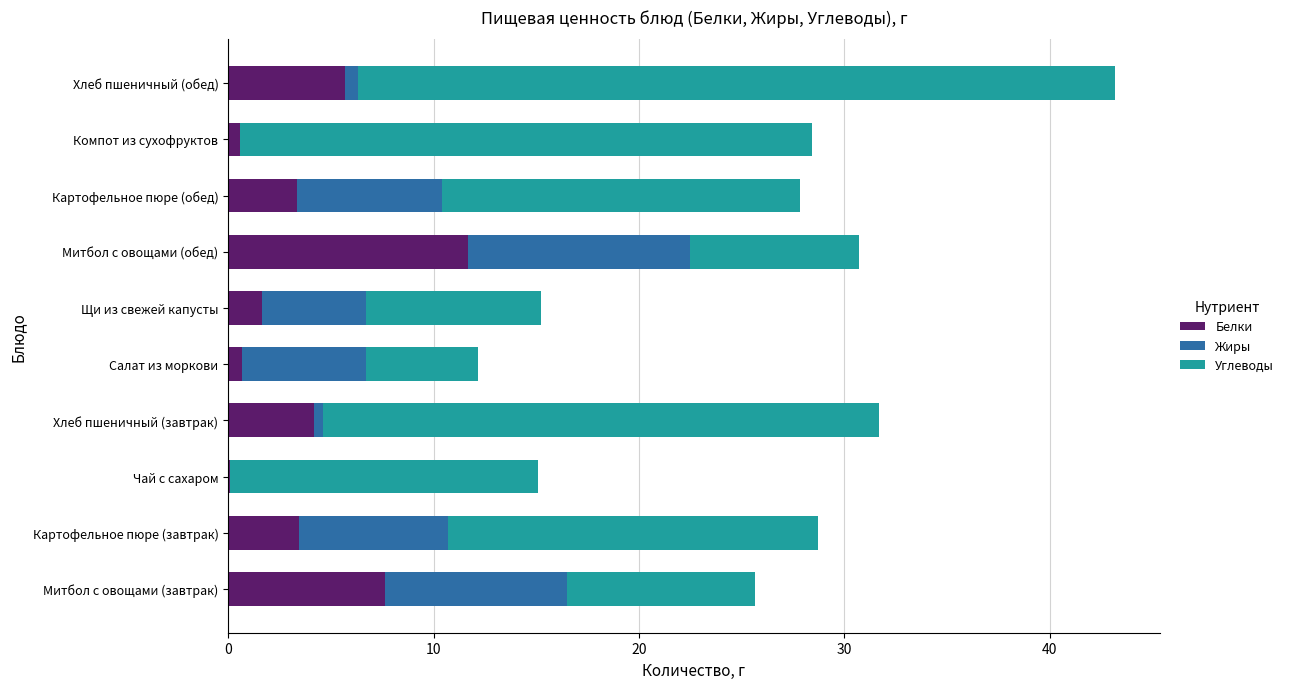

At which category is the sum across all series the highest?

Хлеб пшеничный (обед)